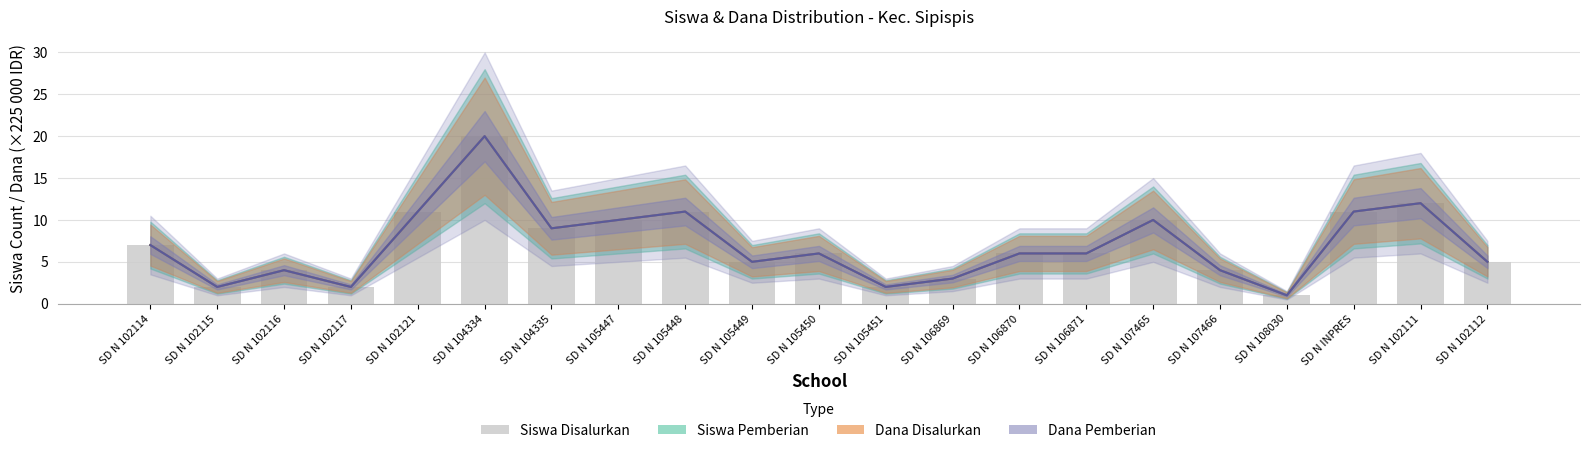

What is the change in value from SD N 102114 to SD N 104335?

+2